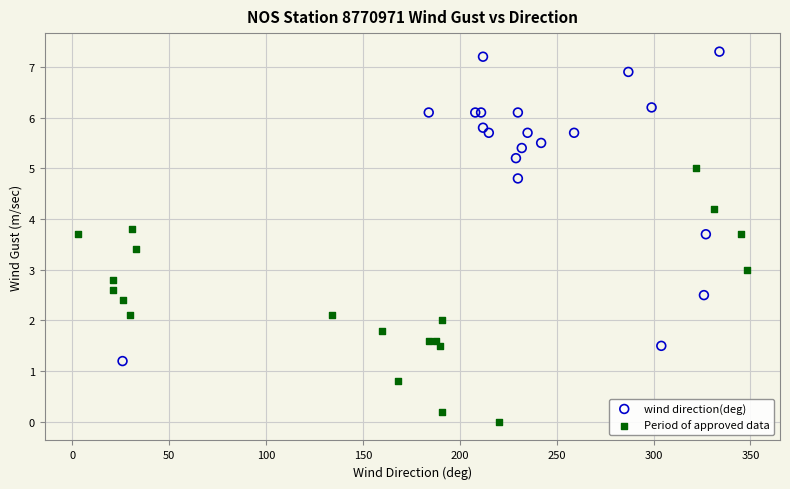

Which series contains the highest Y value?

wind direction(deg)